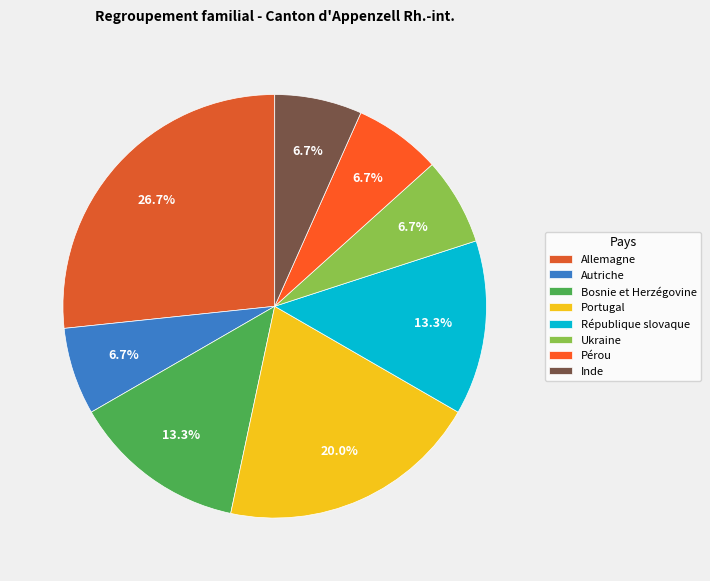

To the nearest percent, what is the combined percentage of Ukraine and Allemagne?

33%